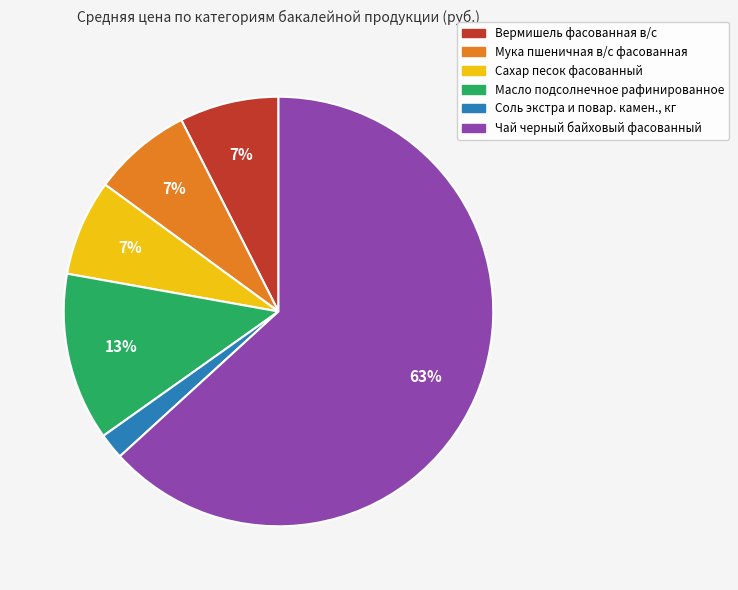

True or false: Соль экстра и повар. камен., кг accounts for 16% of the total.

False